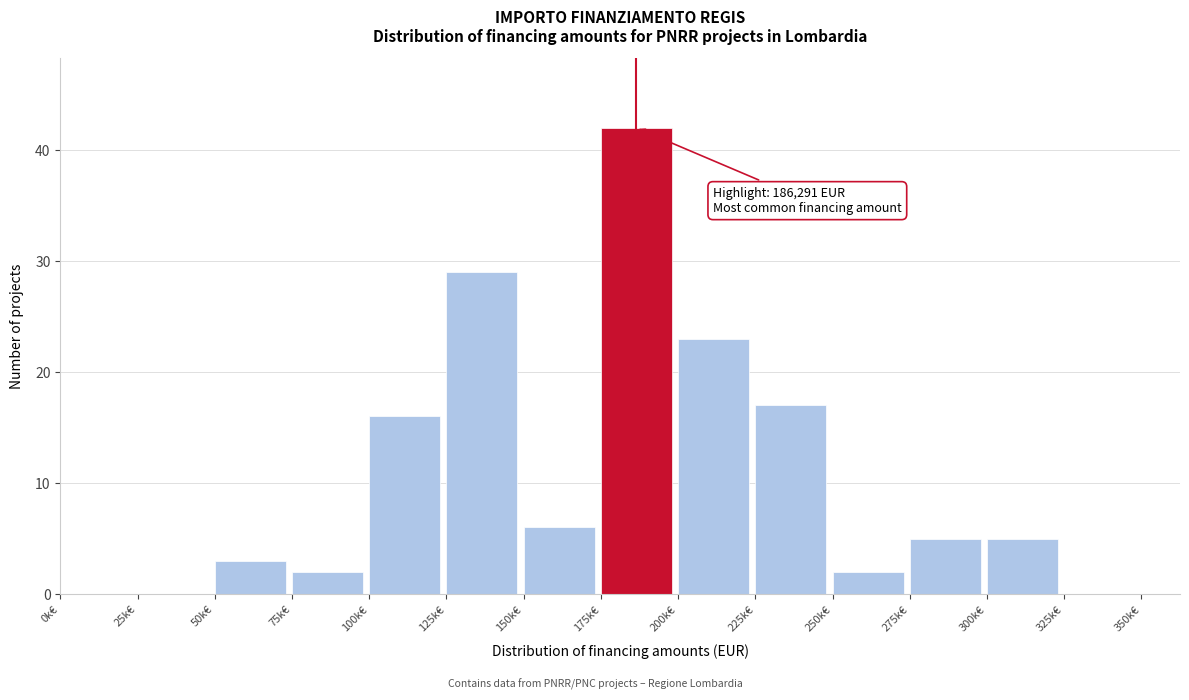

Reading left to right, extract all data points from this chart.

0k€=0	25k€=0	50k€=3	75k€=2	100k€=16	125k€=29	150k€=6	175k€=42	200k€=23	225k€=17	250k€=2	275k€=5	300k€=5	325k€=0